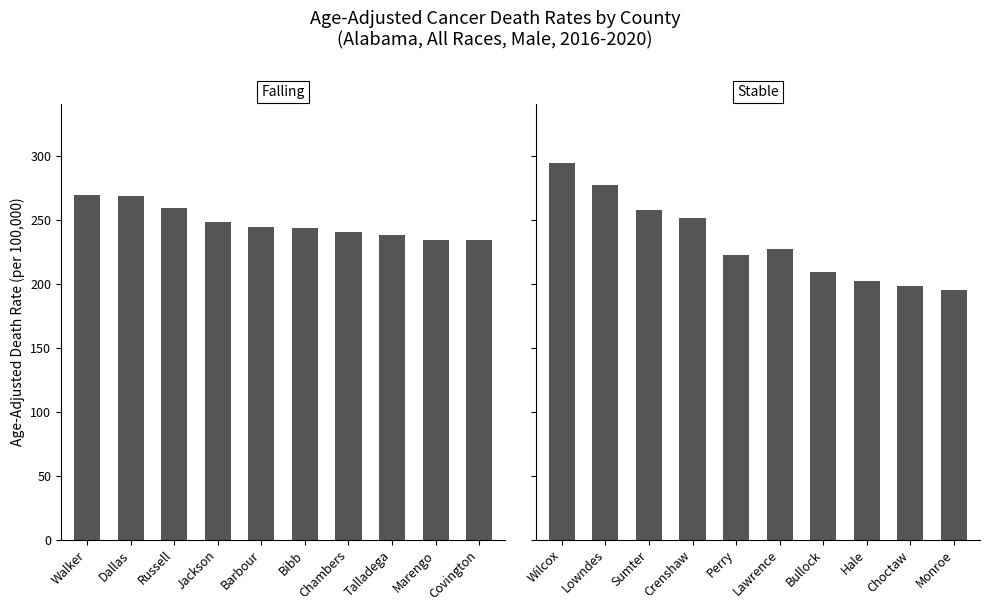

How many data points in Falling are above 244?

5